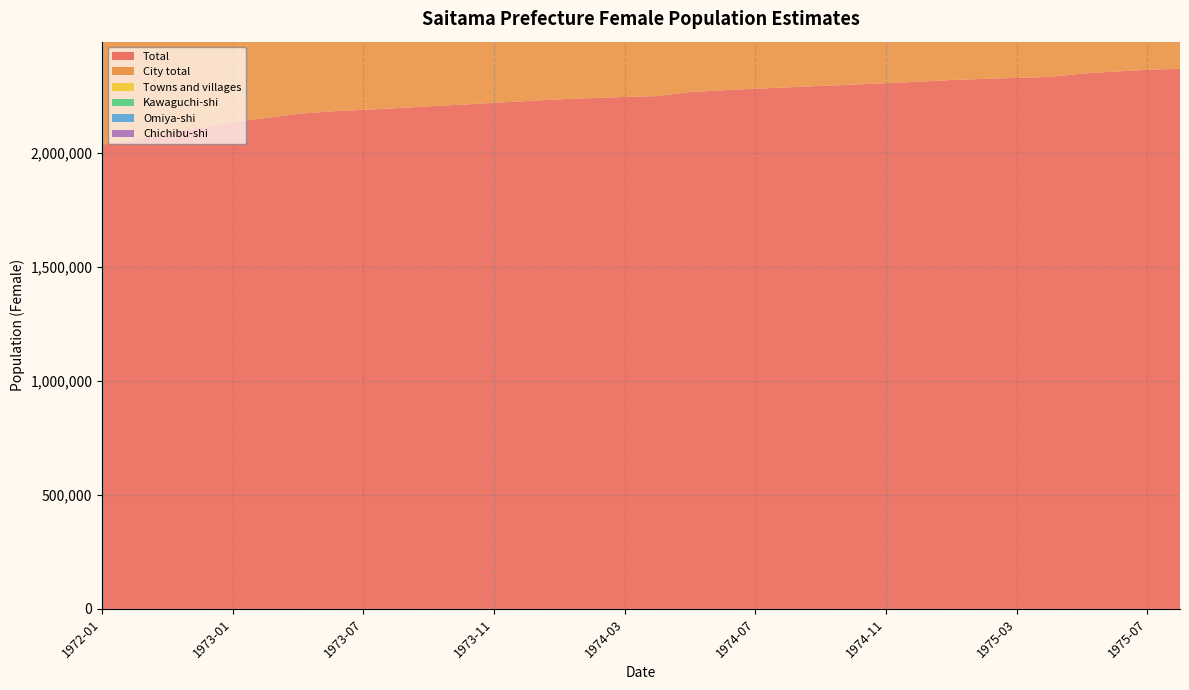

Reading right to left, transcribe all the data shown in this chart.

Total: 1975-08=2367317	1975-07=2362324	1975-06=2354728	1975-05=2345887	1975-04=2330898	1975-03=2326923	1975-02=2322714	1975-01=2317590	1974-12=2310267	1974-11=2303901	1974-10=2297545	1974-09=2291913	1974-08=2285525	1974-07=2279501	1974-06=2272943	1974-05=2264555	1974-04=2247286	1974-03=2243283	1974-02=2238300	1974-01=2233068	1973-12=2225384	1973-11=2217740	1973-10=2209462	1973-09=2202509	1973-08=2193904	1973-07=2187208	1973-06=2180091	1973-05=2169367	1973-04=2151070	1973-01=2133704	1972-10=2109541	1972-07=2087122	1972-04=2054954	1972-01=2035054
City total: 1975-08=1946571	1975-07=1942907	1975-06=1936616	1975-05=1929181	1975-04=1915927	1975-03=1912826	1975-02=1909280	1975-01=1905138	1974-12=1899287	1974-11=1893937	1974-10=1888615	1974-09=1883914	1974-08=1878808	1974-07=1873998	1974-06=1868640	1974-05=1861582	1974-04=1847620	1974-03=1845167	1974-02=1841426	1974-01=1837249	1973-12=1831773	1973-11=1826192	1973-10=1820261	1973-09=1814995	1973-08=1808293	1973-07=1803050	1973-06=1797400	1973-05=1788862	1973-04=1772994	1973-01=1754550	1972-10=1734448	1972-07=1698275	1972-04=1589881	1972-01=1552242
Towns and villages: 1975-08=420746	1975-07=419417	1975-06=418112	1975-05=416706	1975-04=414971	1975-03=414097	1975-02=413434	1975-01=412452	1974-12=410980	1974-11=409964	1974-10=408930	1974-09=407999	1974-08=406717	1974-07=405503	1974-06=404303	1974-05=402973	1974-04=399666	1974-03=398116	1974-02=396874	1974-01=395819	1973-12=393611	1973-11=391548	1973-10=389201	1973-09=387514	1973-08=385611	1973-07=384158	1973-06=382691	1973-05=380505	1973-04=378076	1973-01=379154	1972-10=375093	1972-07=388847	1972-04=465073	1972-01=482812
Kawaguchi-shi: 1975-08=168899	1975-07=168656	1975-06=168260	1975-05=167781	1975-04=166984	1975-03=166493	1975-02=166430	1975-01=166235	1974-12=166006	1974-11=165657	1974-10=165030	1974-09=164656	1974-08=164295	1974-07=163971	1974-06=163712	1974-05=163327	1974-04=162085	1974-03=161723	1974-02=161543	1974-01=161322	1973-12=161067	1973-11=160865	1973-10=160694	1973-09=160591	1973-08=160386	1973-07=160416	1973-06=160235	1973-05=159906	1973-04=159255	1973-01=158534	1972-10=157719	1972-07=157000	1972-04=155396	1972-01=154249
Omiya-shi: 1975-08=161207	1975-07=161076	1975-06=160686	1975-05=160309	1975-04=159488	1975-03=159319	1975-02=159061	1975-01=158796	1974-12=158399	1974-11=157955	1974-10=157575	1974-09=157255	1974-08=156911	1974-07=156687	1974-06=156354	1974-05=156011	1974-04=154991	1974-03=154891	1974-02=154559	1974-01=154260	1973-12=153915	1973-11=153573	1973-10=153119	1973-09=152835	1973-08=152120	1973-07=151722	1973-06=151266	1973-05=150592	1973-04=148848	1973-01=147855	1972-10=146048	1972-07=144366	1972-04=141961	1972-01=140473
Chichibu-shi: 1975-08=31821	1975-07=31782	1975-06=31758	1975-05=31772	1975-04=31833	1975-03=31905	1975-02=31893	1975-01=31857	1974-12=31863	1974-11=31851	1974-10=31829	1974-09=31806	1974-08=31773	1974-07=31753	1974-06=31765	1974-05=31733	1974-04=31724	1974-03=31818	1974-02=31818	1974-01=31806	1973-12=31823	1973-11=31845	1973-10=31839	1973-09=31818	1973-08=31782	1973-07=31755	1973-06=31735	1973-05=31725	1973-04=31776	1973-01=31845	1972-10=31748	1972-07=31735	1972-04=31766	1972-01=31828